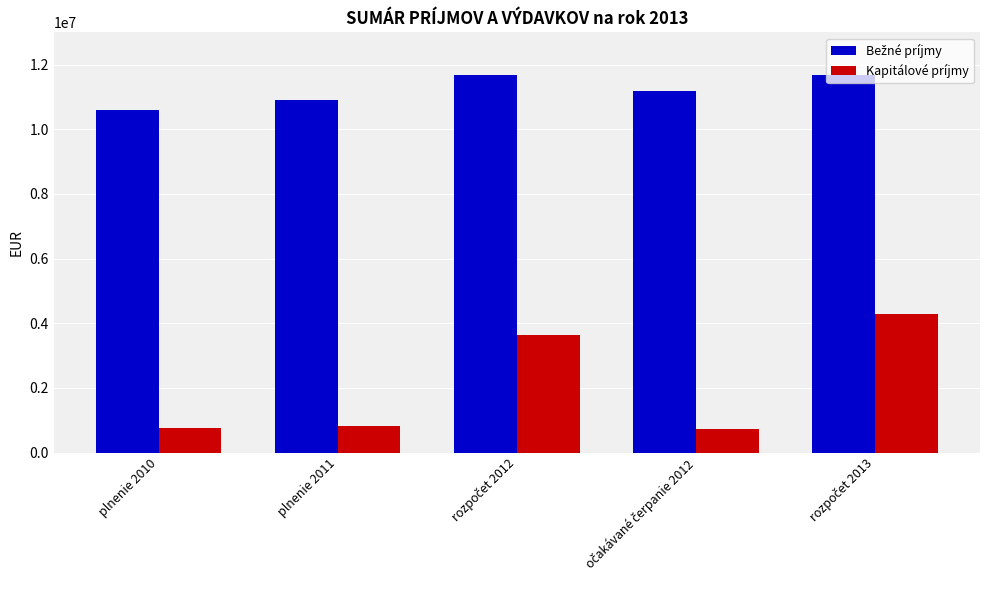

The value of Kapitálové príjmy at plnenie 2010 is 761844.8. True or false?

True